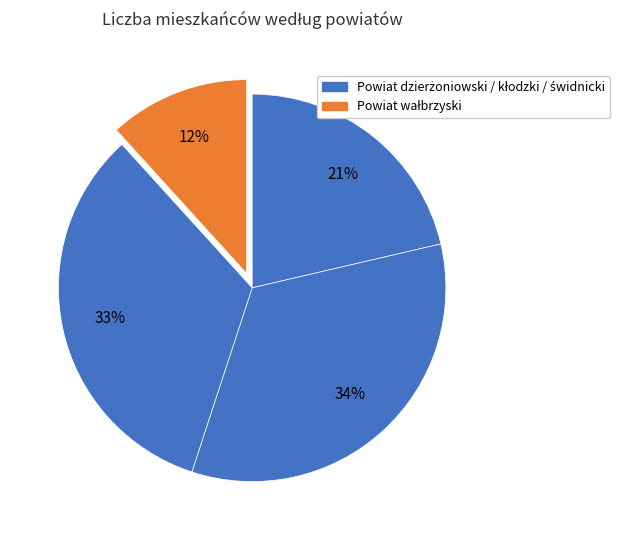

Count the number of slices in the pie.

4